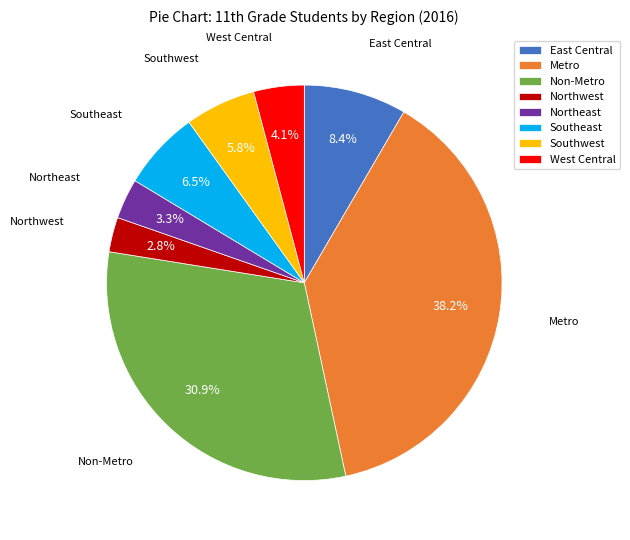

To the nearest percent, what is the combined percentage of Southeast and West Central?

11%